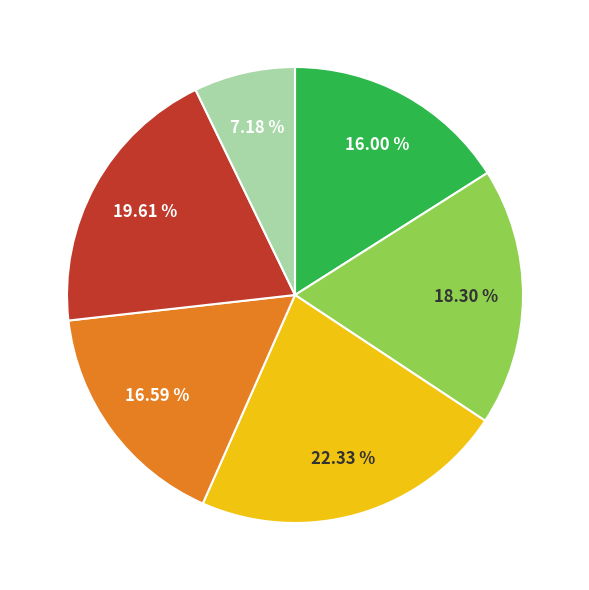

Is there a majority slice in this chart?

No